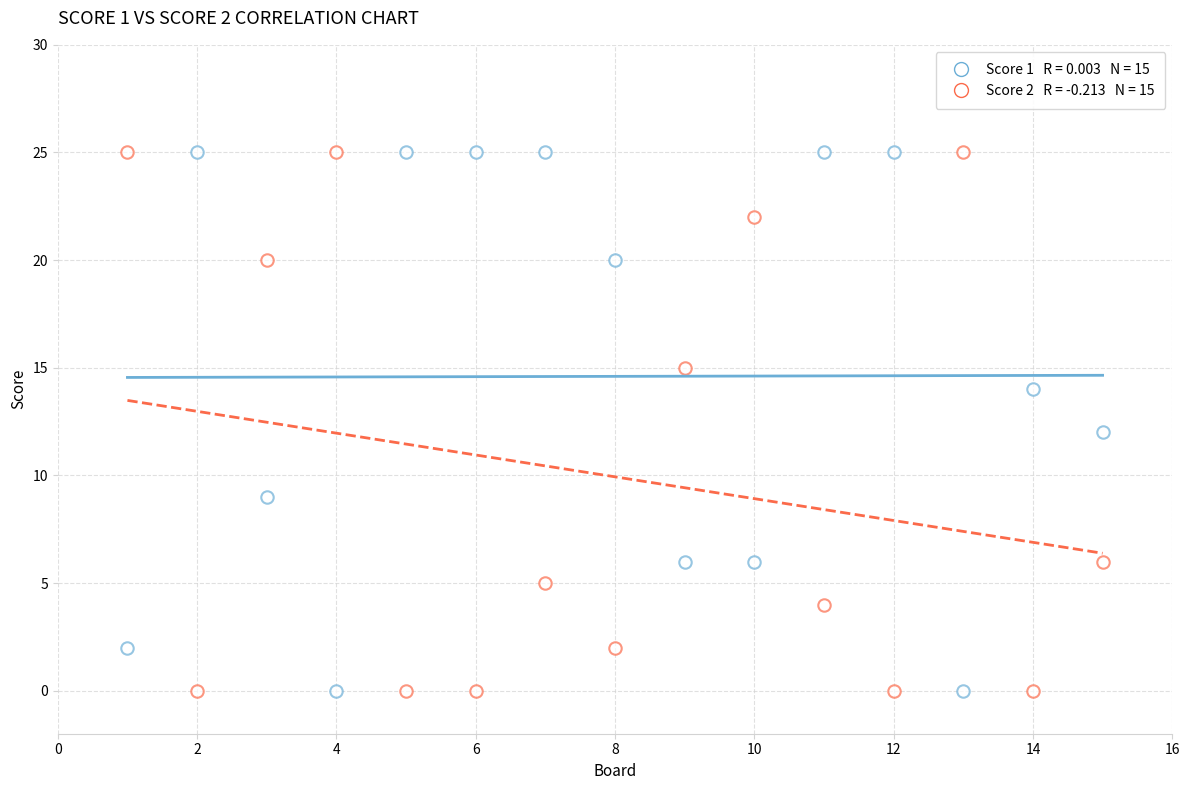

How many points are shown in the scatter plot?

30